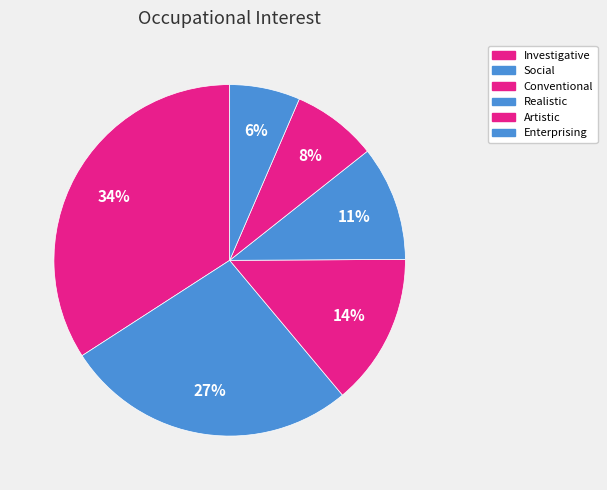

To the nearest percent, what is the combined percentage of Artistic and Investigative?

42%